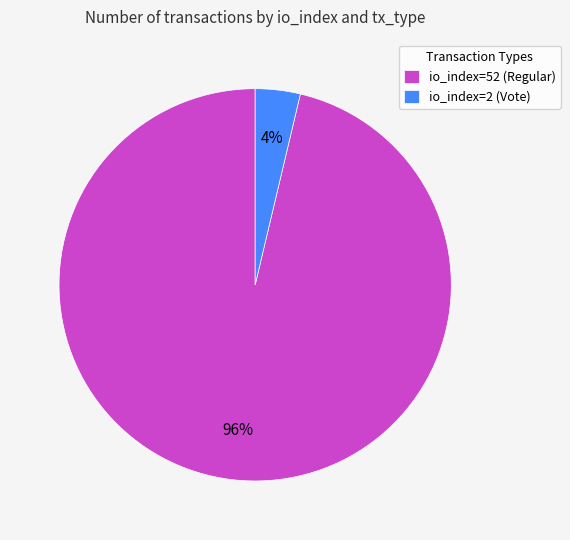

What is the smallest slice in the pie chart?

io_index=2 (Vote)